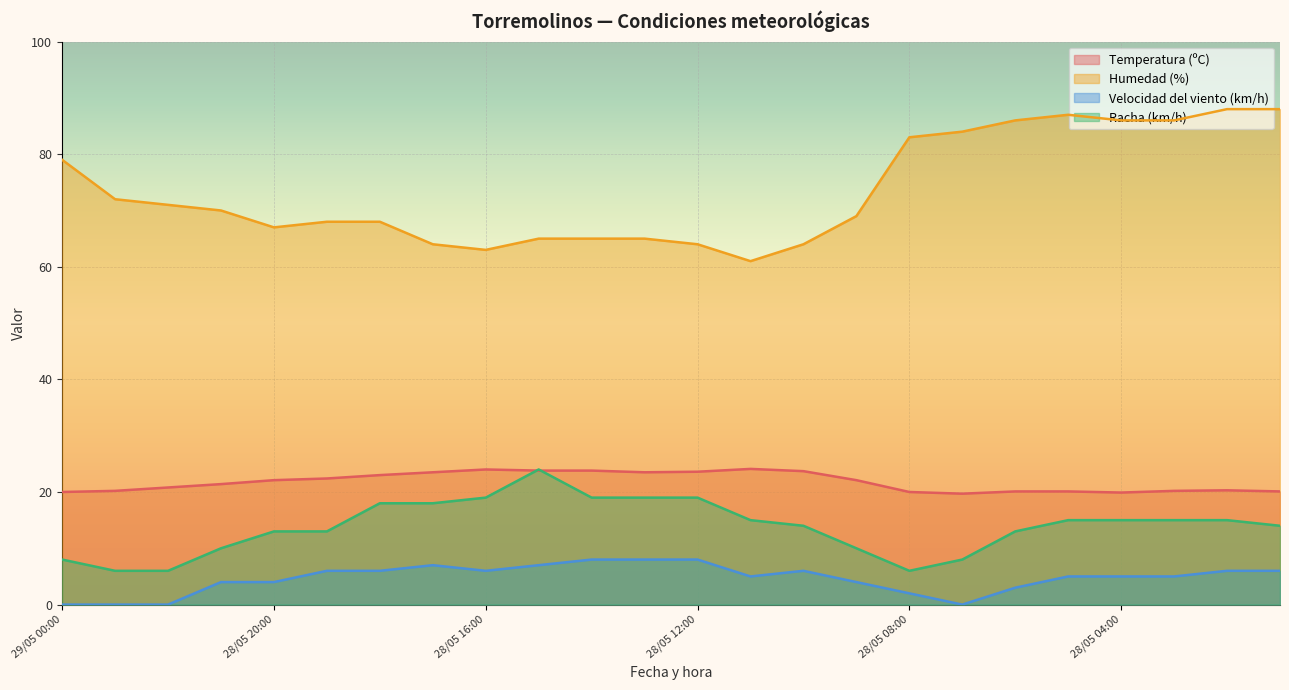

Which label corresponds to the smallest value in the chart?

29/05 00:00